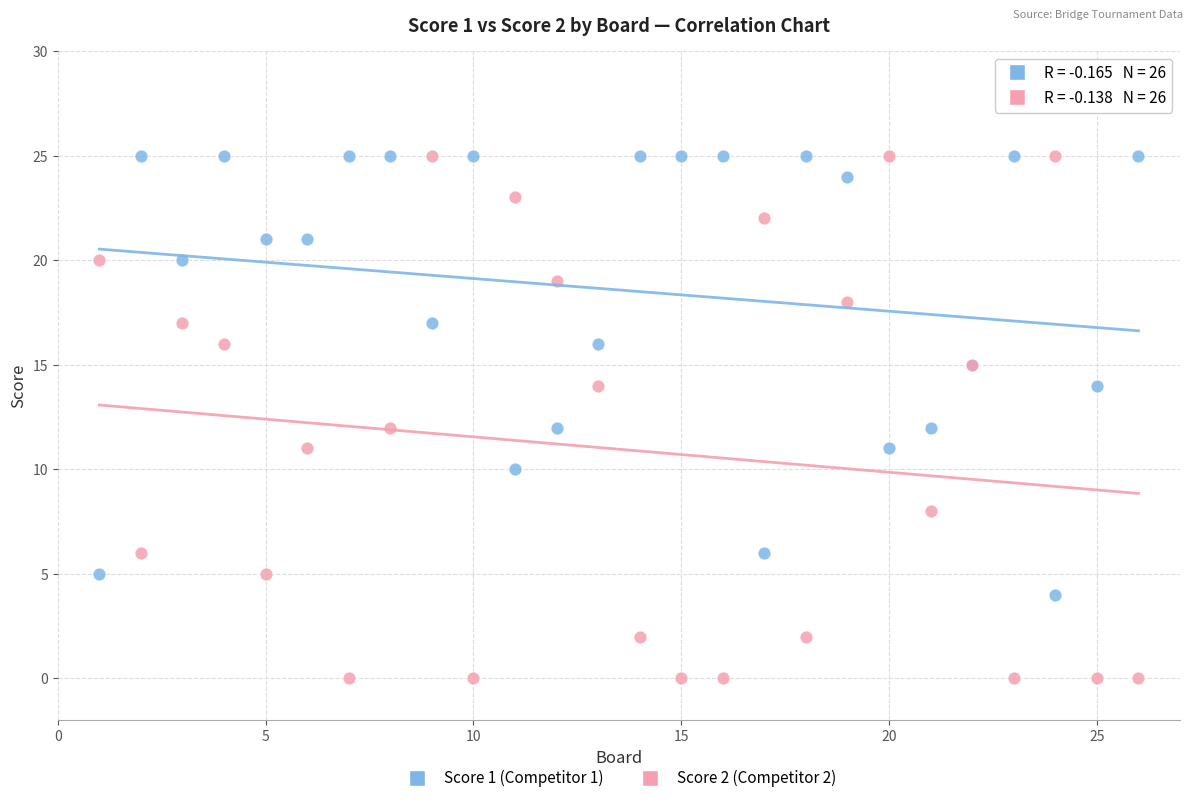

Which series reaches the minimum Y coordinate?

Score 2 (Competitor 2)